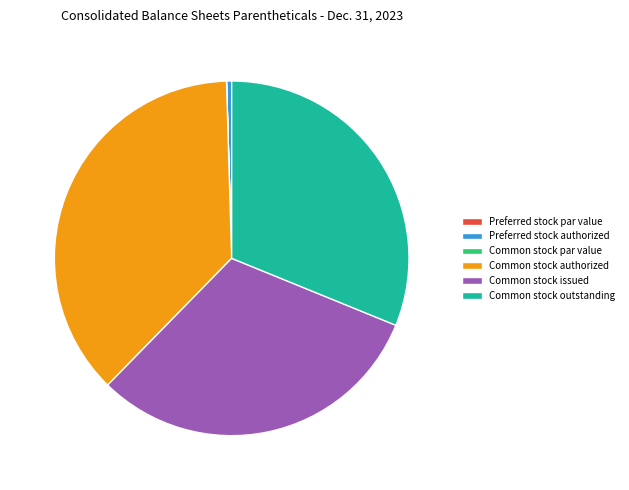

Is the sum of Preferred stock authorized and Common stock issued greater than half?

No